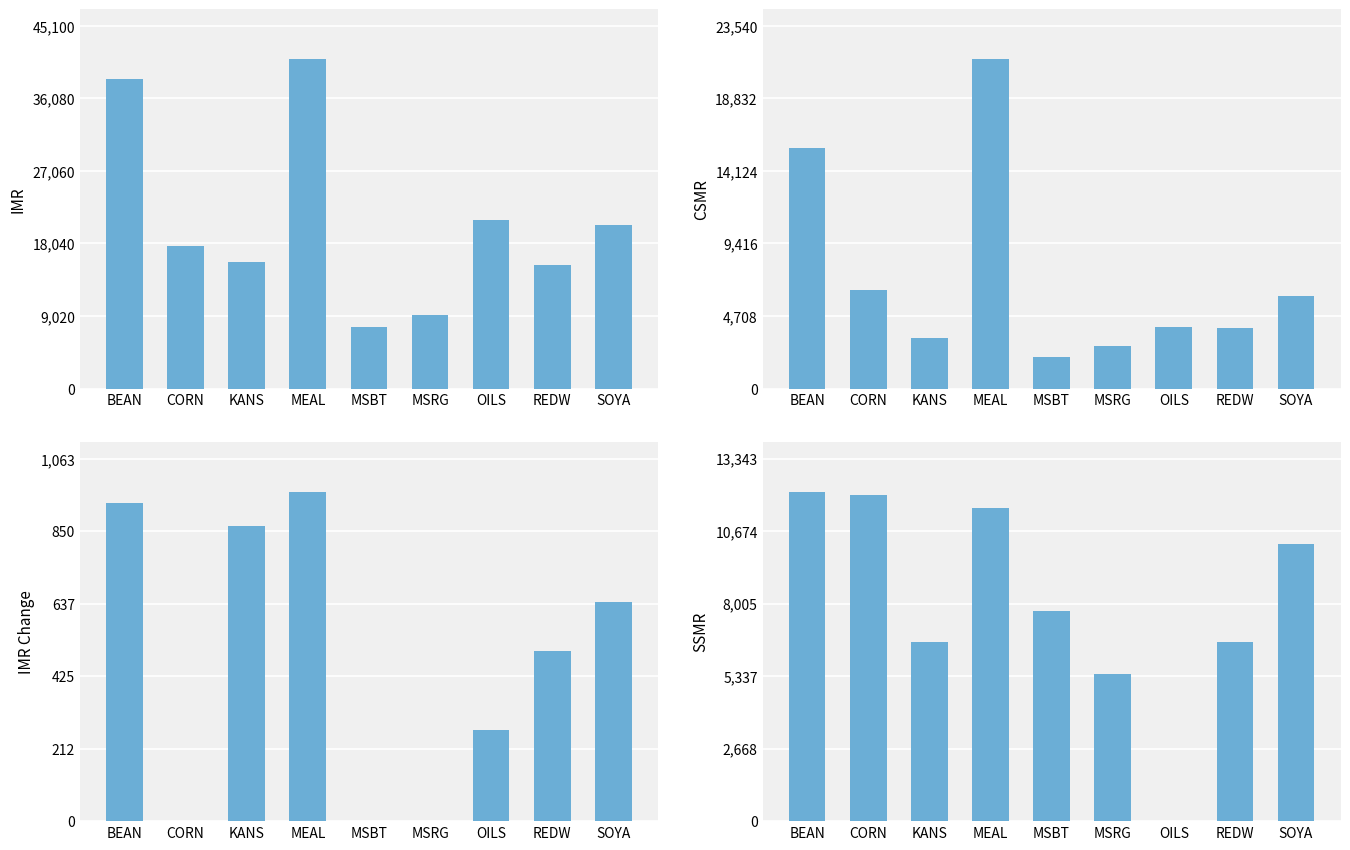

How many series are shown in this chart?

4